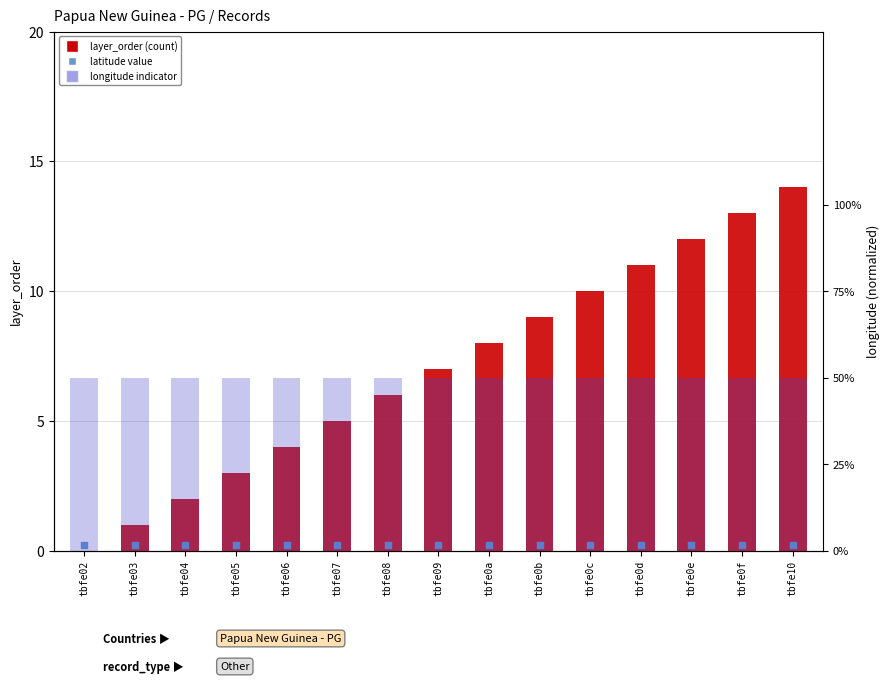

At which category is the sum across all series the highest?

tbfe10